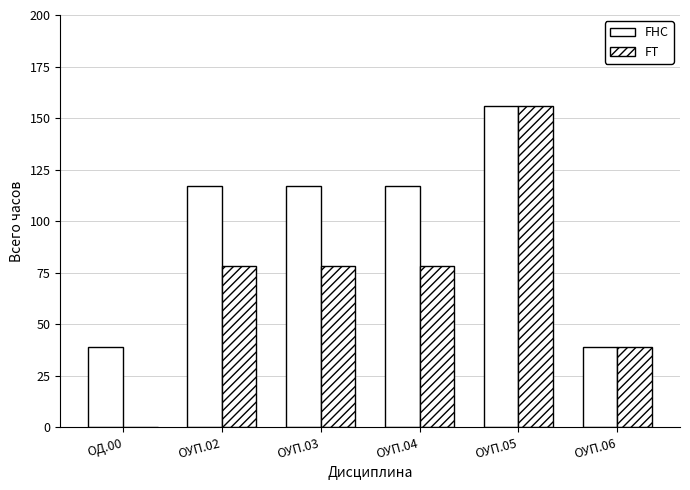

True or false: FHC has a value of 117 at ОУП.03.

True